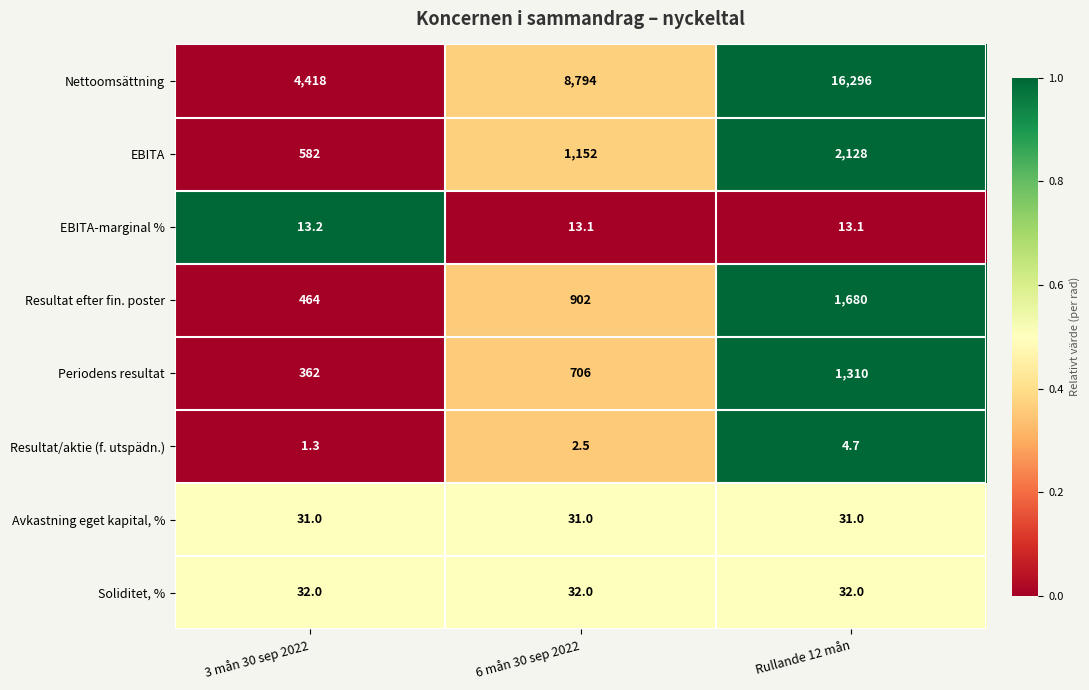

What is the sum of all Resultat/aktie (f. utspädn.) values?

8.5